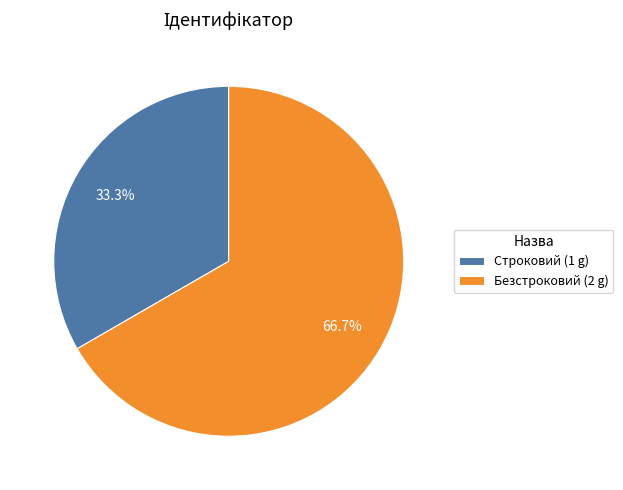

Which category accounts for the majority?

Безстроковий